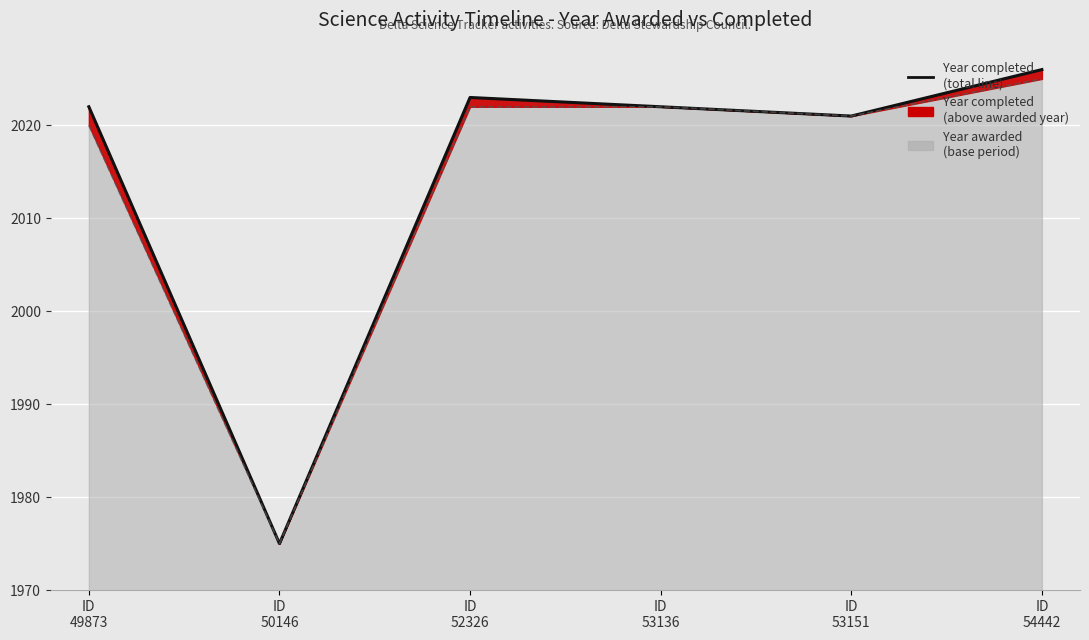

What is the value of the 1st point from the left?

2022